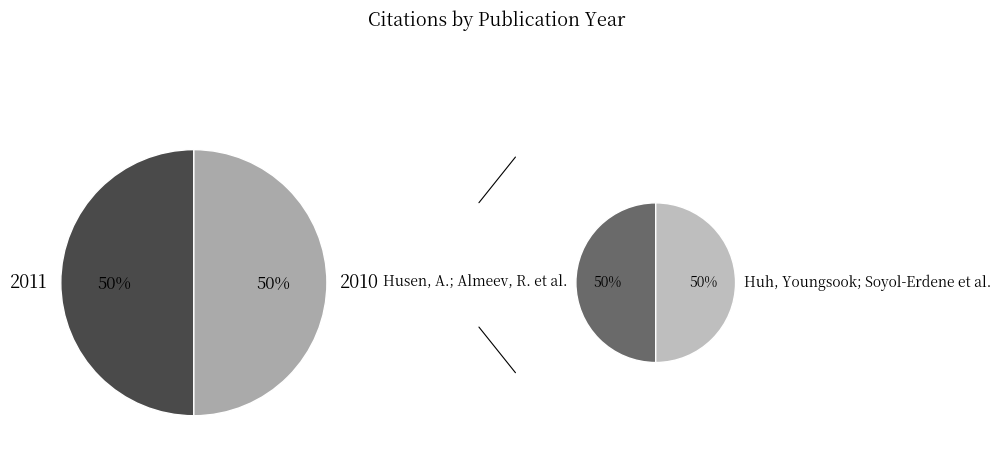

How many slices are in this pie chart?

4